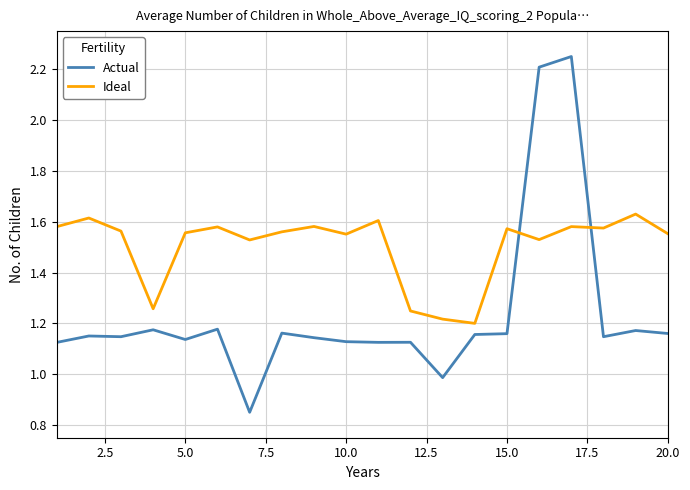

List the series in order of their peak value, highest first.

Actual, Ideal